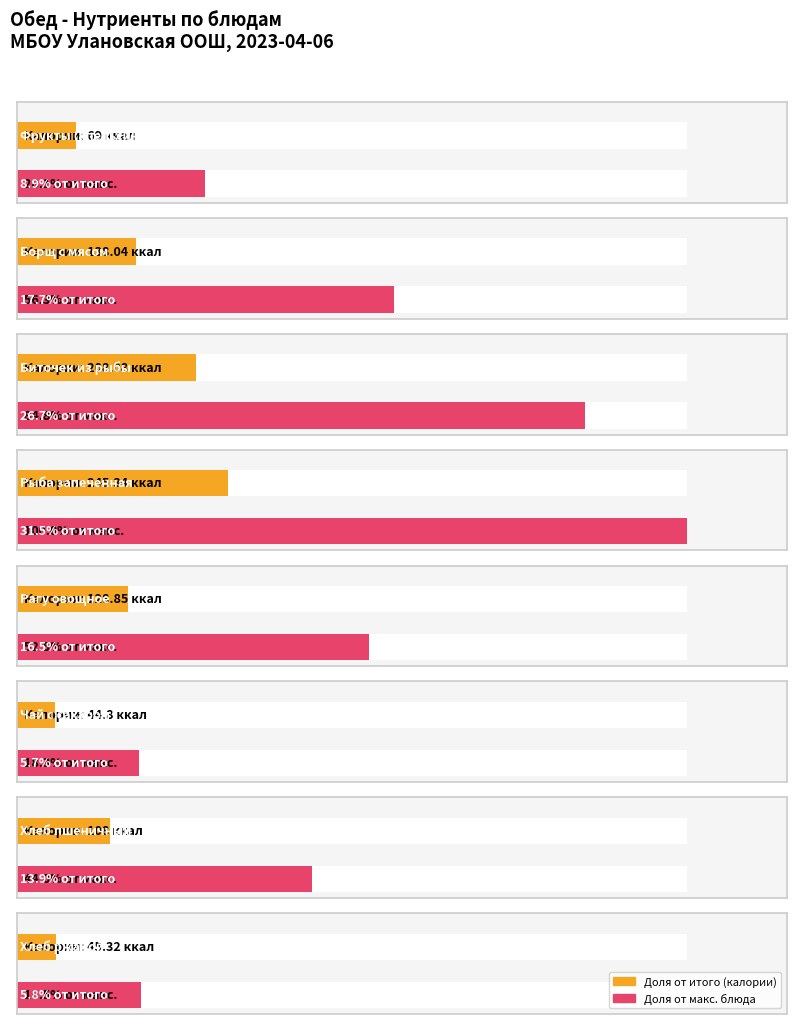

What is the spread (max minus min) of values at Хлеб пшеничный?

107.7